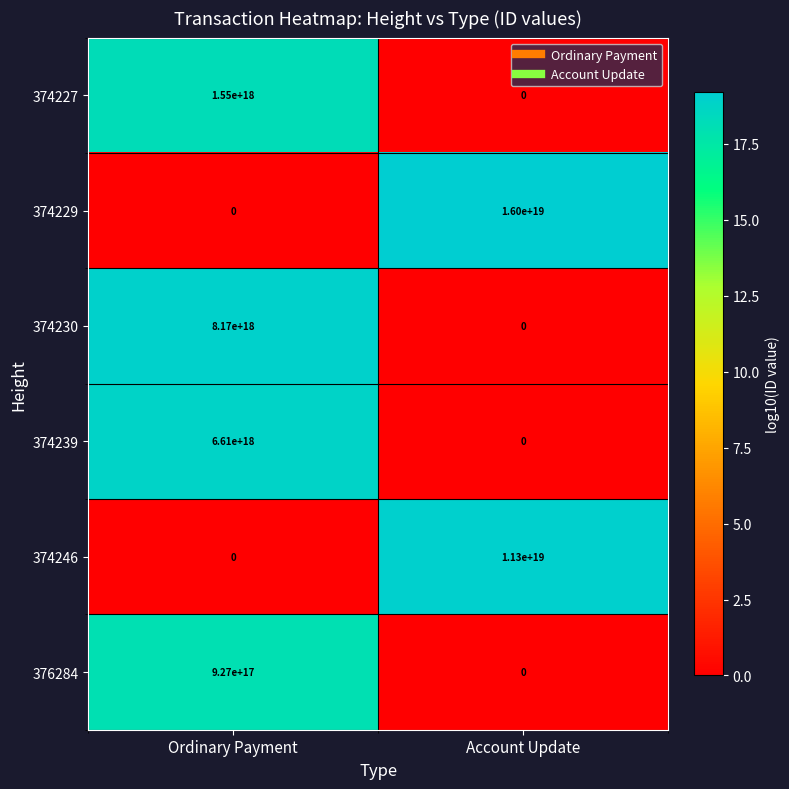

The value of 374227 at Account Update is 1058777816317081728. True or false?

False